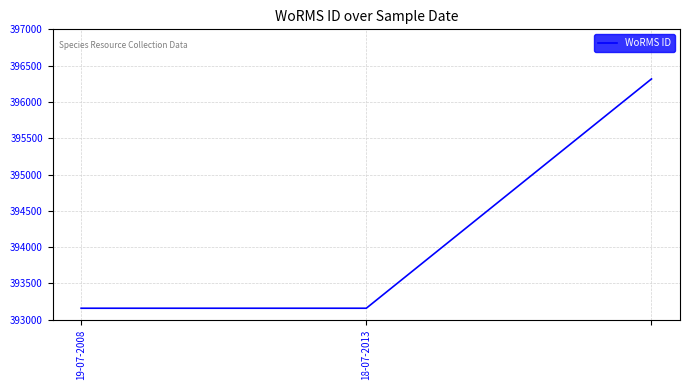

What is the minimum value shown in the chart?

393159